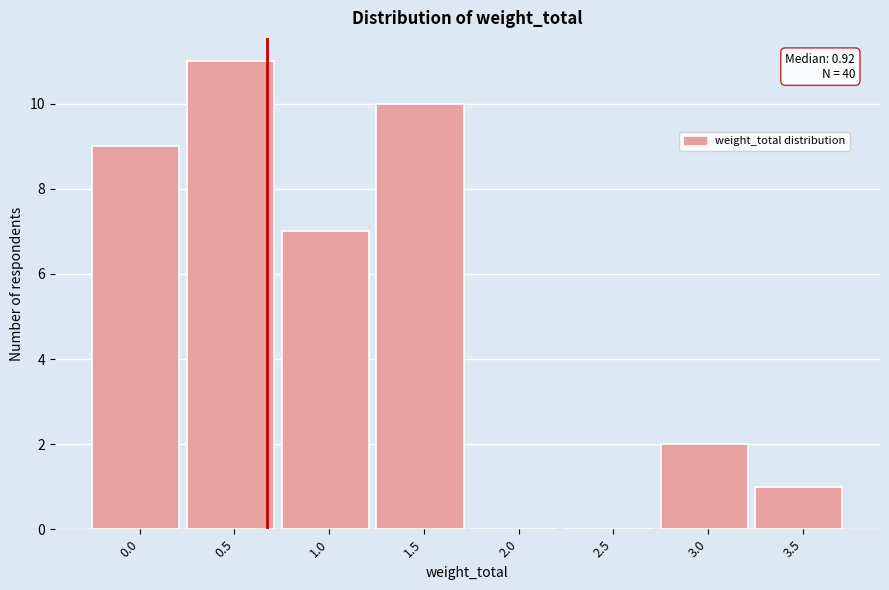

Reading left to right, what are all the values shown in this chart?

0.0=9	0.5=11	1.0=7	1.5=10	2.0=0	2.5=0	3.0=2	3.5=1